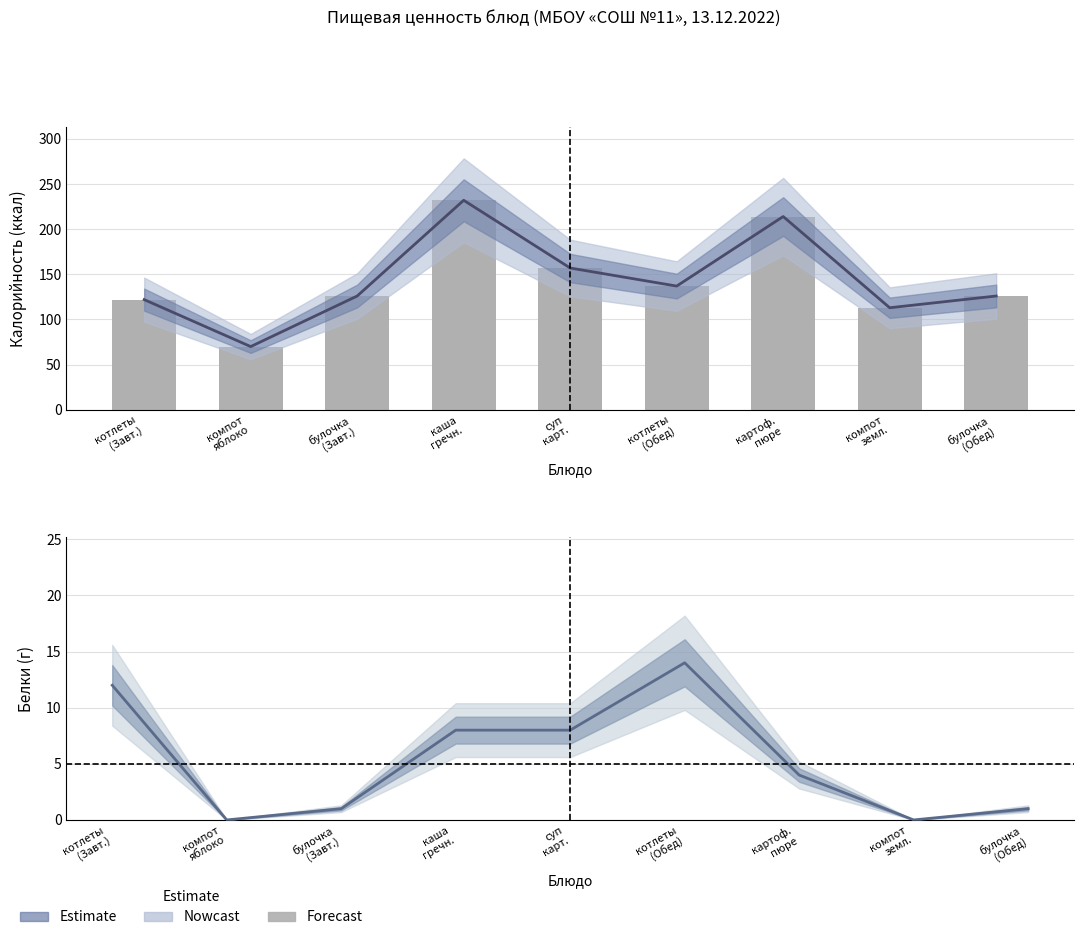

What is the difference between the highest and lowest values at котлеты
(Завт.)?

110